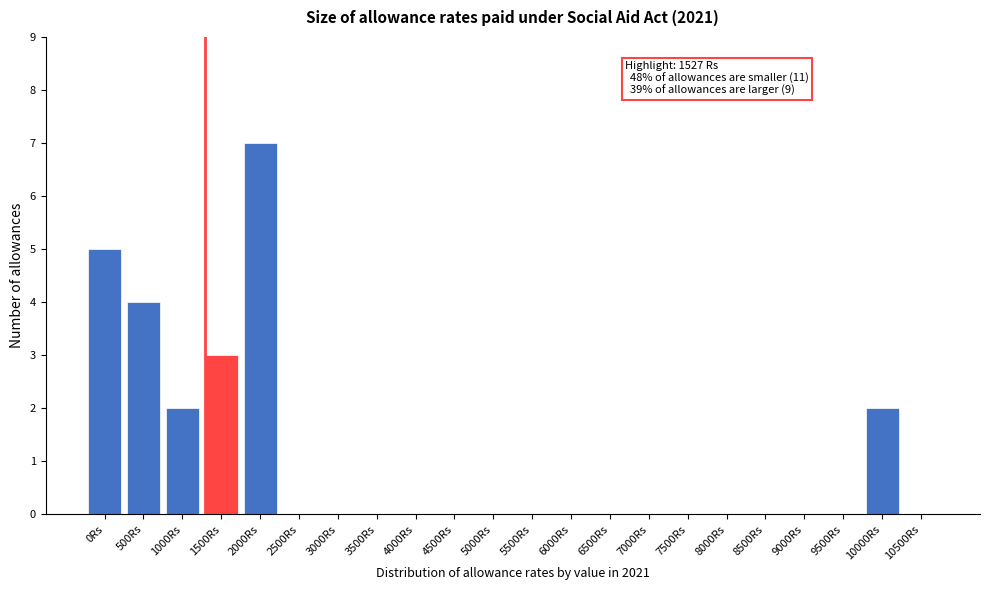

Reading left to right, transcribe all the data shown in this chart.

0Rs=5	500Rs=4	1000Rs=2	1500Rs=3	2000Rs=7	2500Rs=0	3000Rs=0	3500Rs=0	4000Rs=0	4500Rs=0	5000Rs=0	5500Rs=0	6000Rs=0	6500Rs=0	7000Rs=0	7500Rs=0	8000Rs=0	8500Rs=0	9000Rs=0	9500Rs=0	10000Rs=2	10500Rs=0